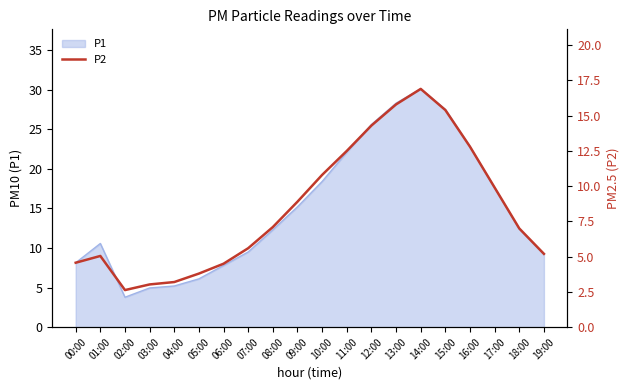

True or false: there are more than 1 points higher than both neighbors.

True